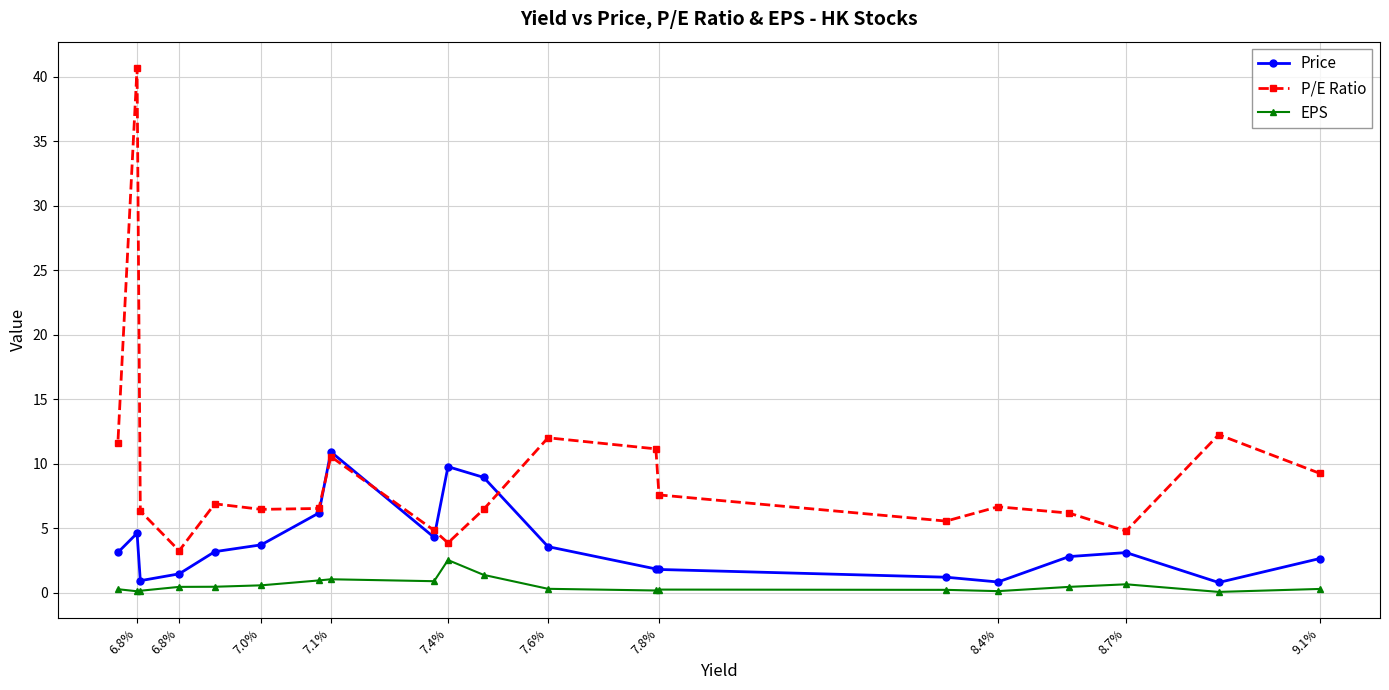

True or false: EPS and P/E Ratio cross at least once.

False